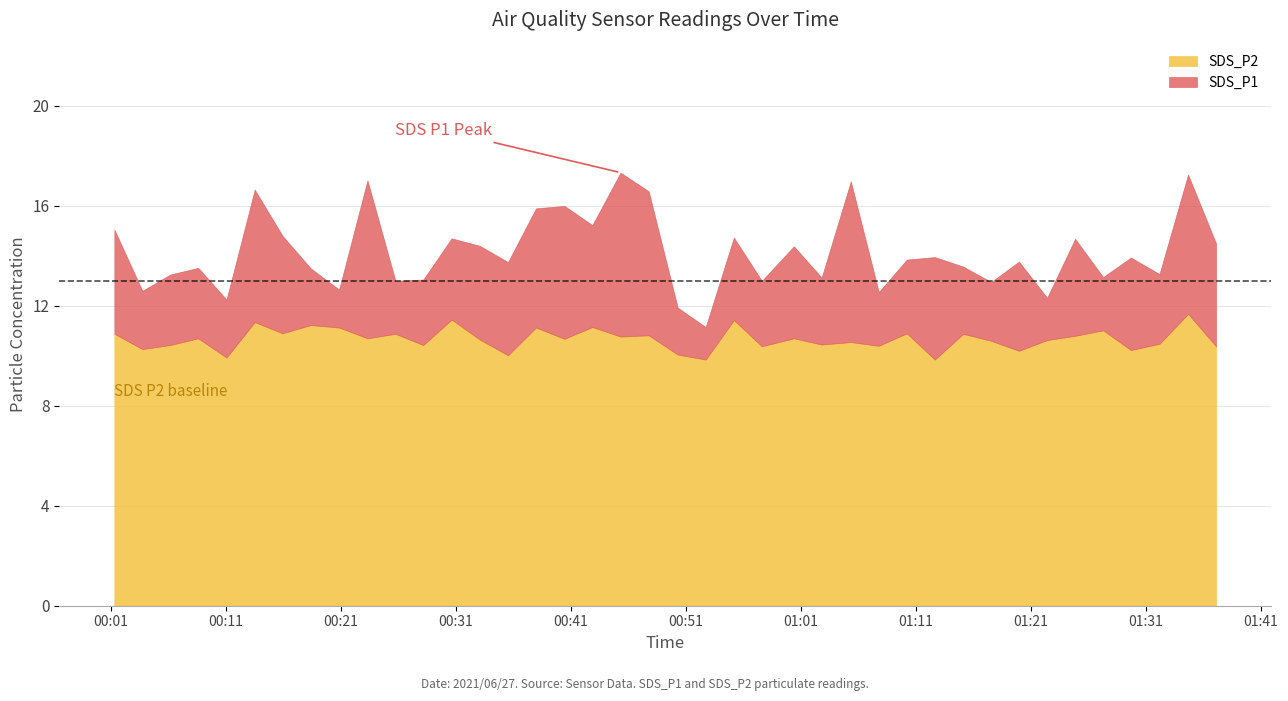

What value does the SDS_P2 series have at 2021/06/27 00:57:37?

10.4